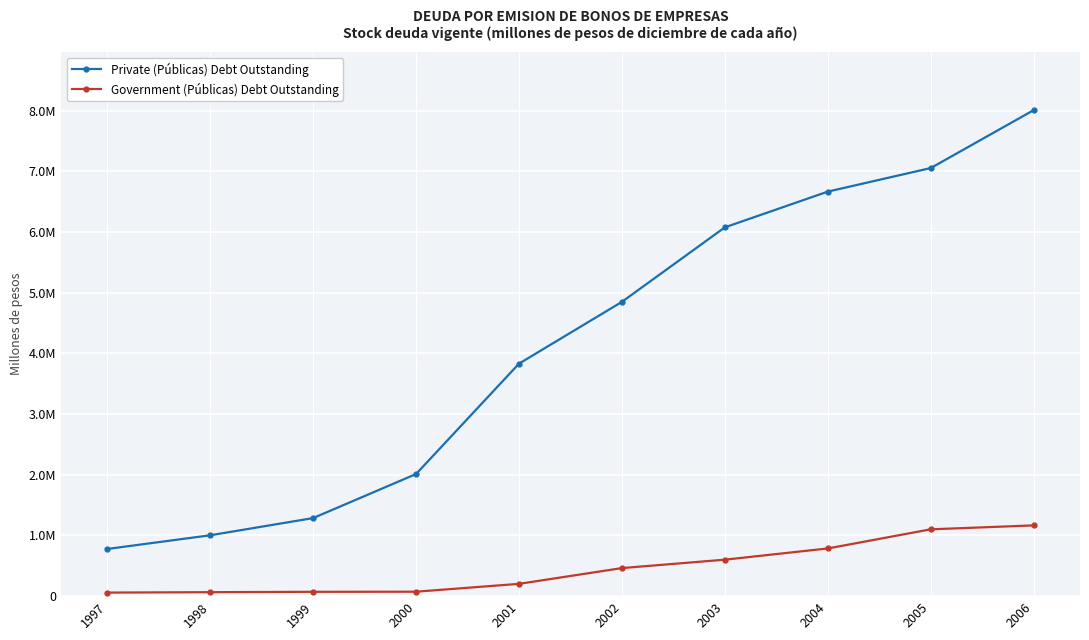

True or false: Private (Públicas) Debt Outstanding and Government (Públicas) Debt Outstanding intersect in this chart.

False